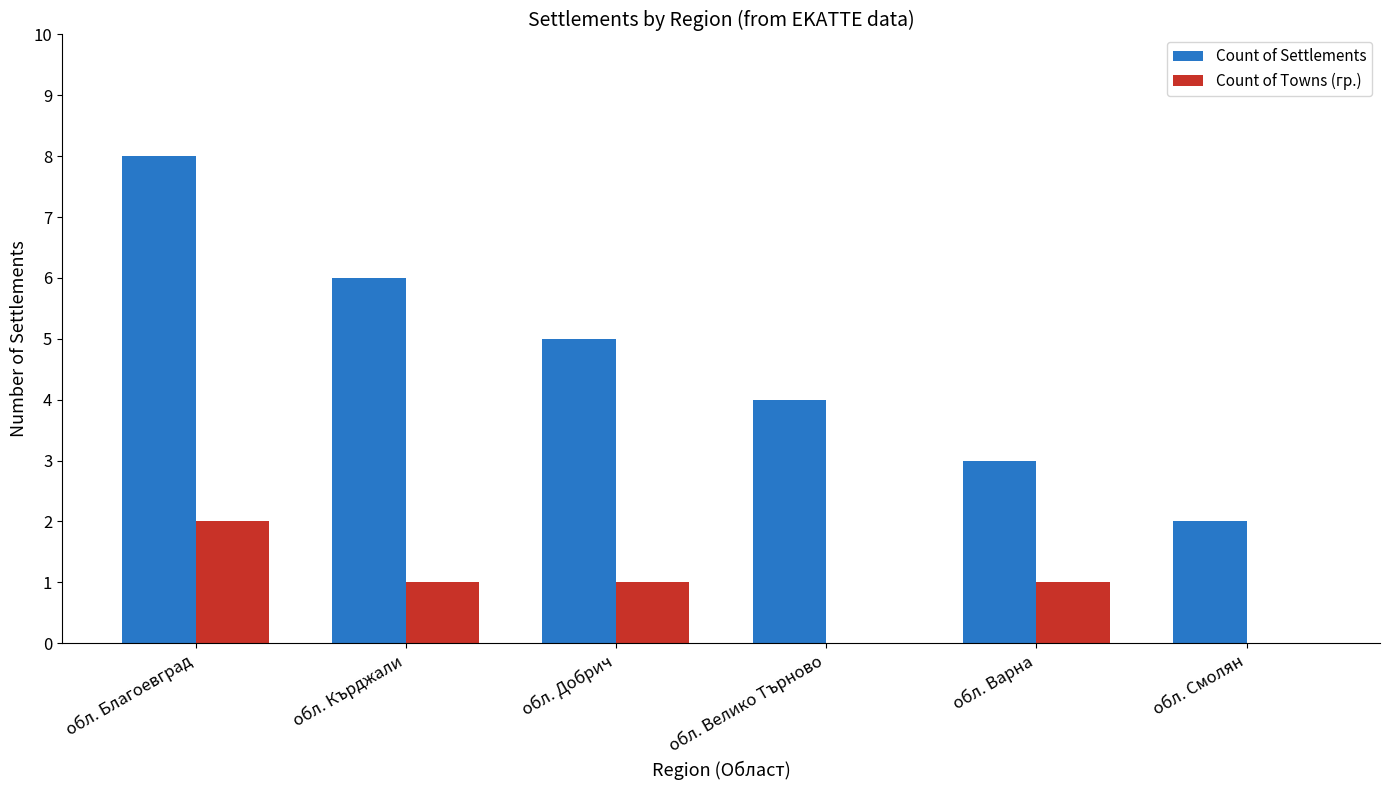

The value of Count of Settlements at обл. Варна is 3. True or false?

True